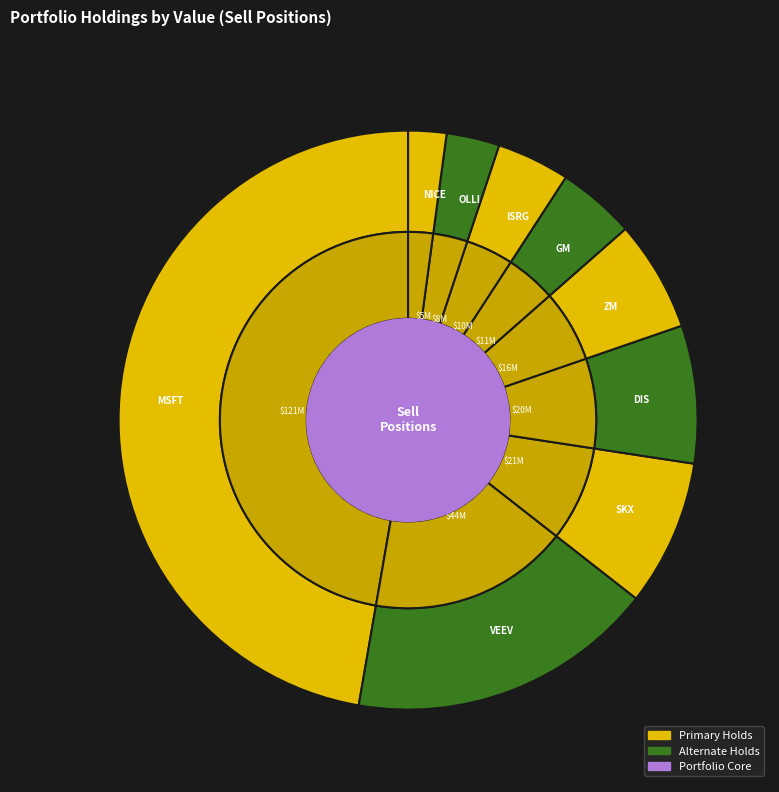

Is Ollie's Bargain Outlet Holdings Inc. the majority of the pie?

No